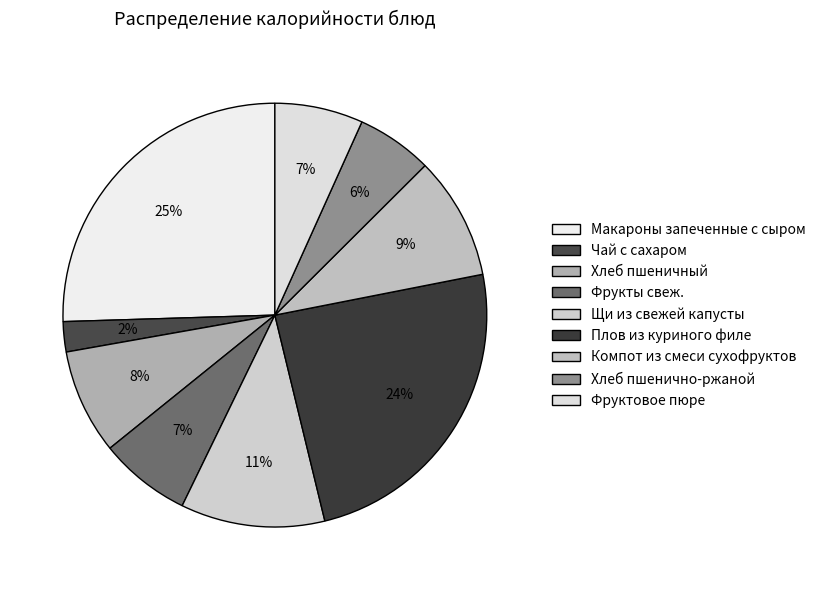

Count the number of slices in the pie.

9